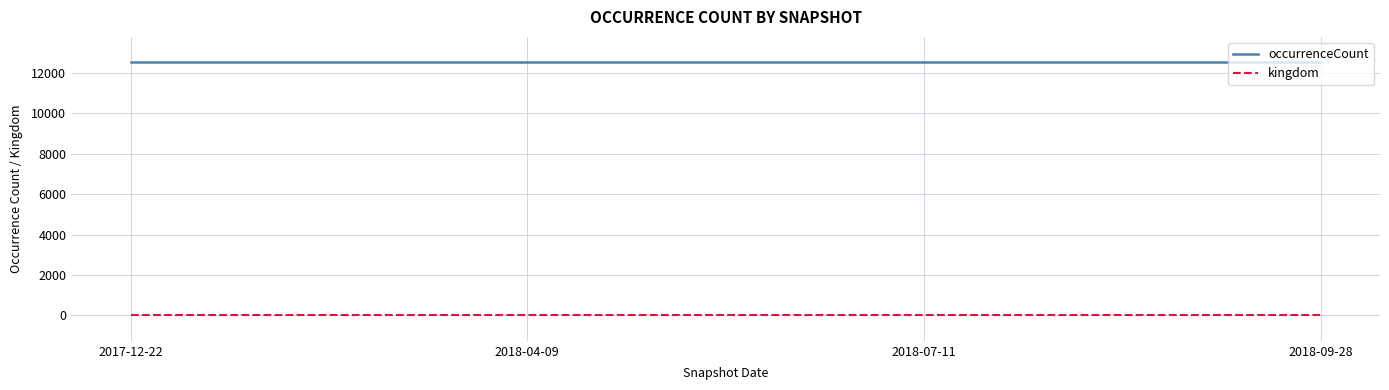

True or false: occurrenceCount and kingdom cross at least once.

False